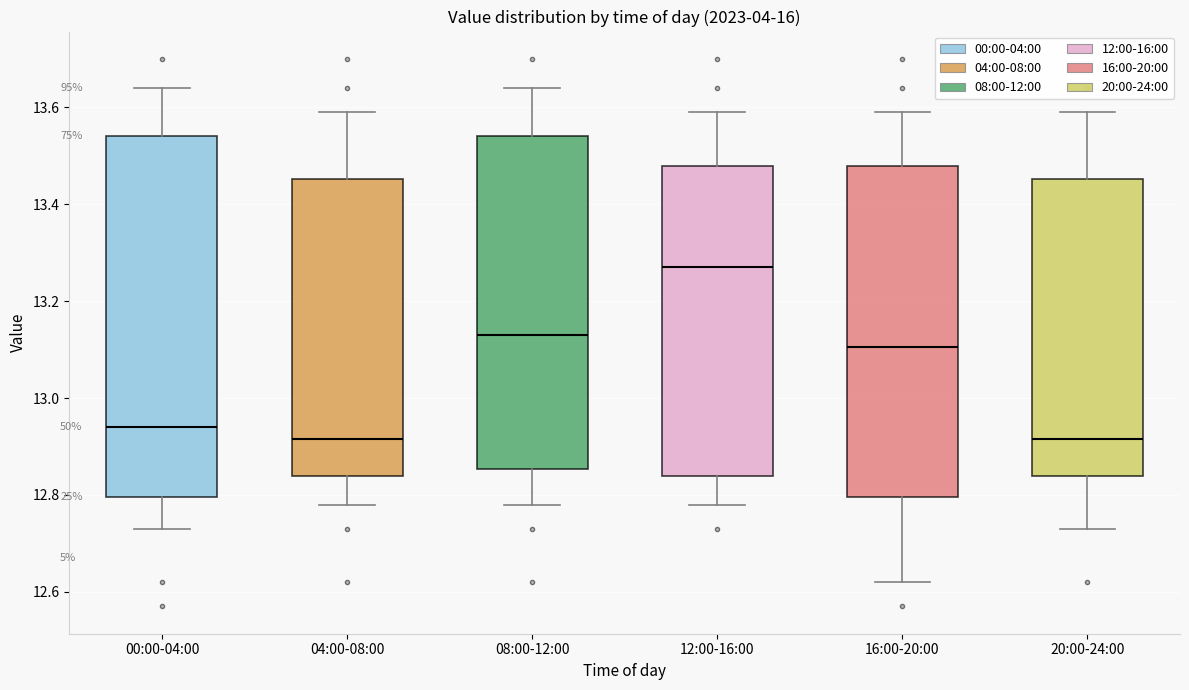

Where does the median line of the box for 04:00-08:00 sit on the y-axis? The values are not printed on the chart, so give them approximately, as read against the axis.

12.92